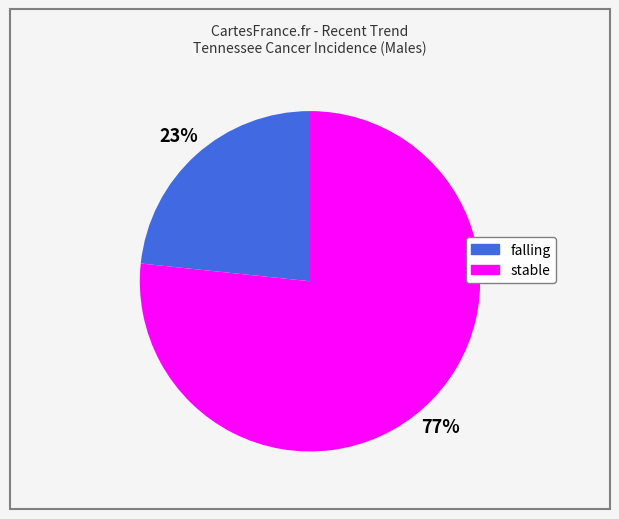

Which slice is the largest?

stable